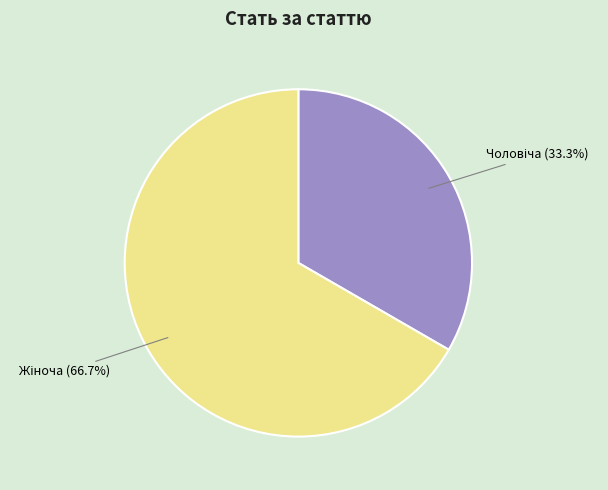

How many slices are in this pie chart?

2